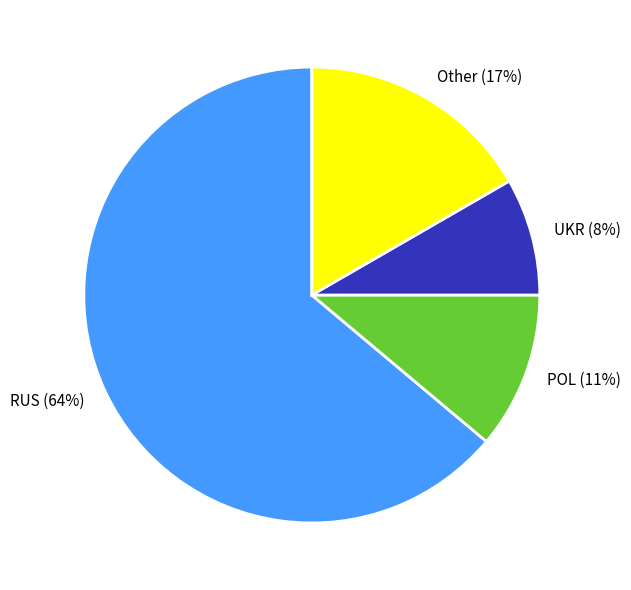

What is the ratio of the value at Other to the value at POL?

1.5